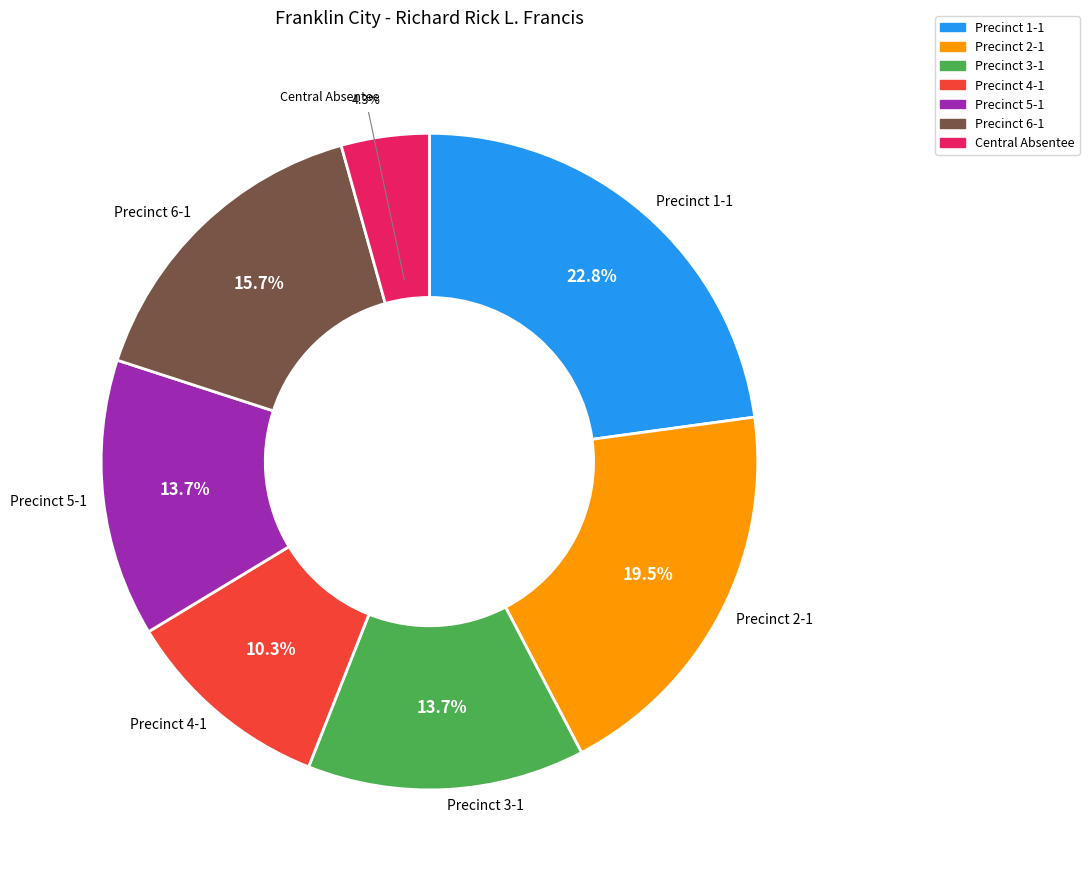

Count the number of slices in the pie.

7